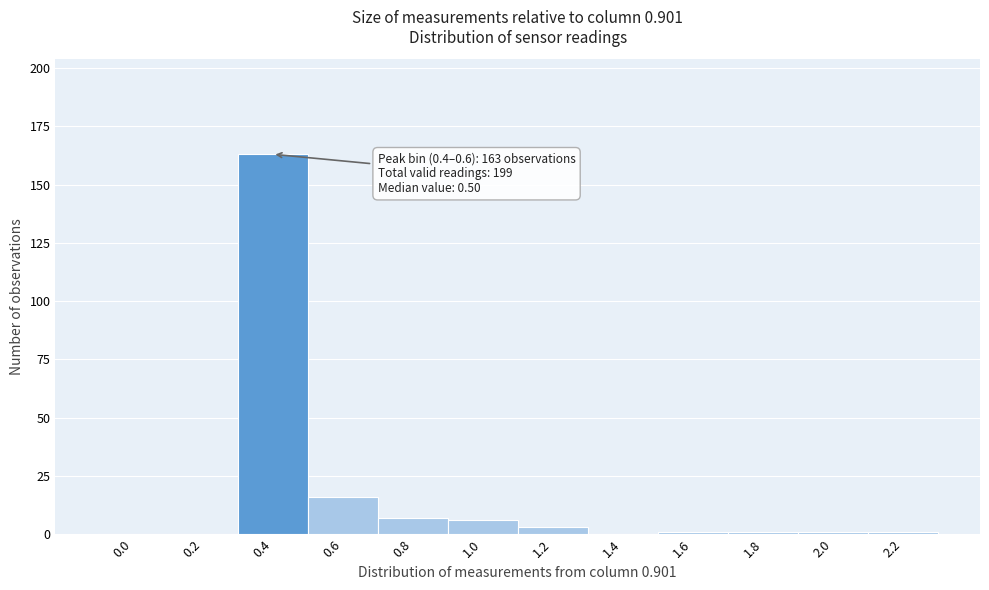

Reading right to left, extract all data points from this chart.

2.2=1	2.0=1	1.8=1	1.6=1	1.4=0	1.2=3	1.0=6	0.8=7	0.6=16	0.4=163	0.2=0	0.0=0